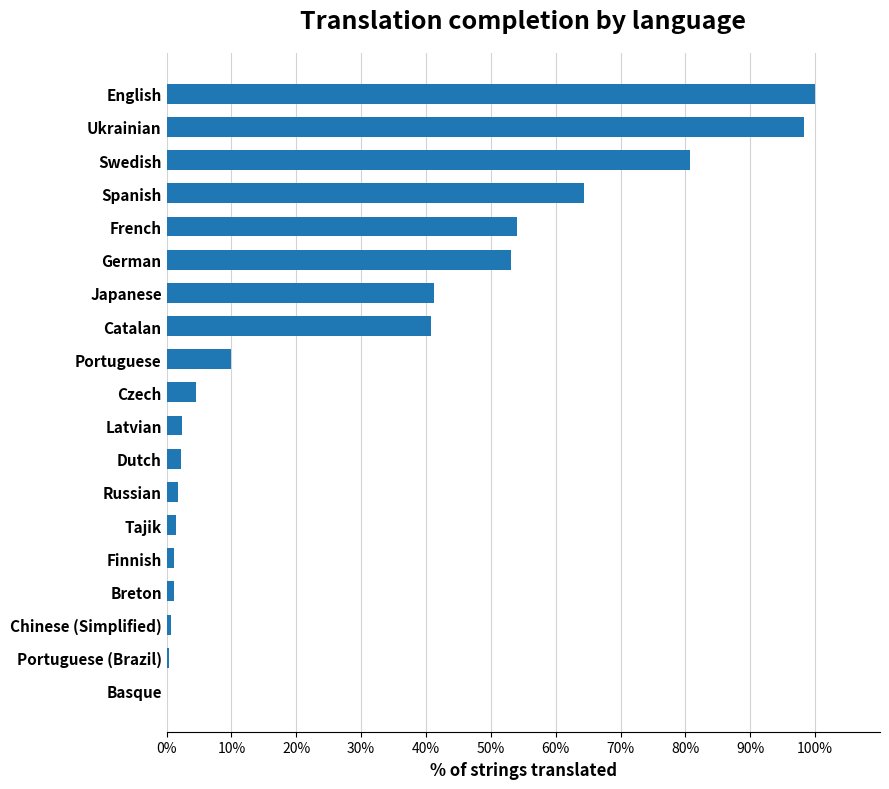

Between Ukrainian and Portuguese (Brazil), which is larger?

Ukrainian